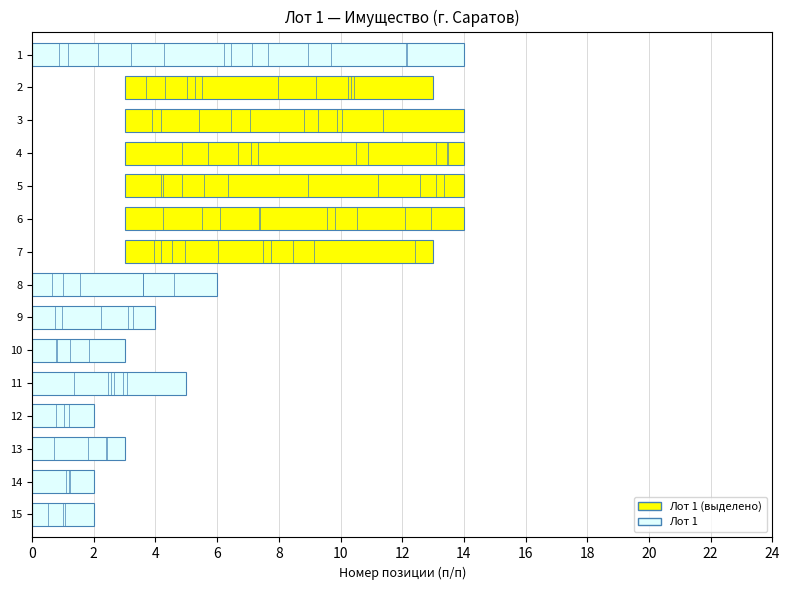

Reading left to right, what are all the values shown in this chart?

1	2	3	4	5	6	7	8	9	10	11	12	13	14	15